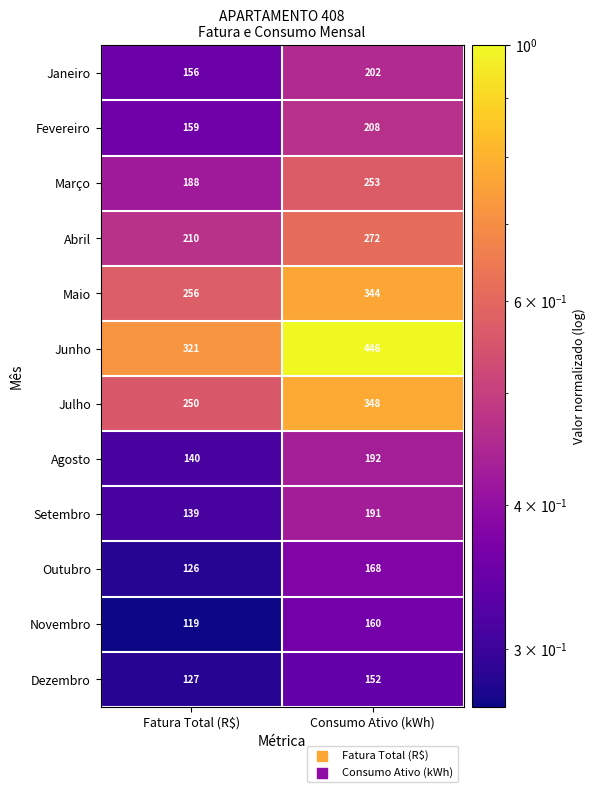

What is the difference between the Junho values at Fatura Total (R$) and Consumo Ativo (kWh)?

125